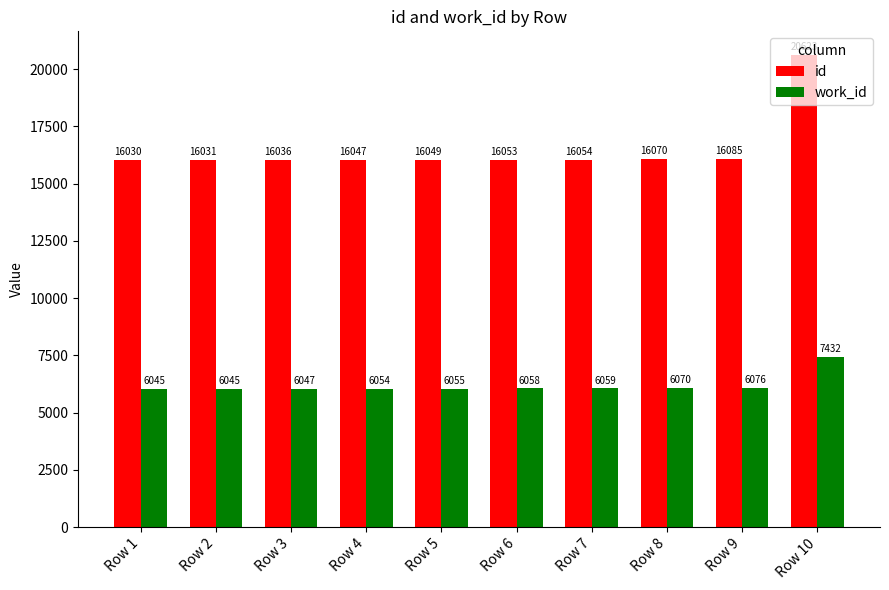

Count the number of data series in this chart.

2